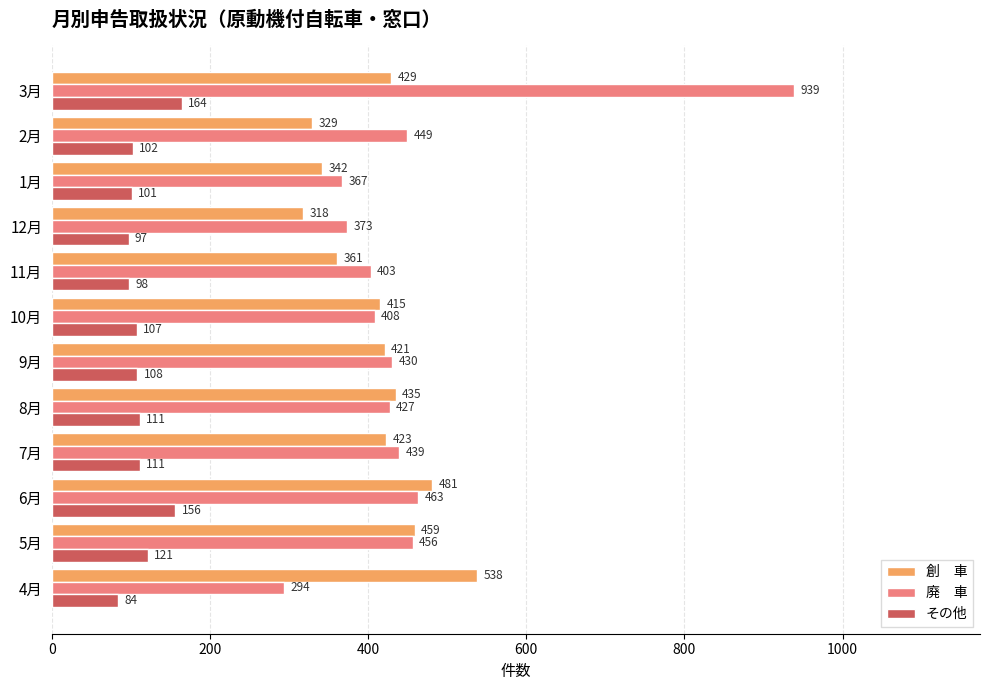

What is the total value across all series at 6月?

1100